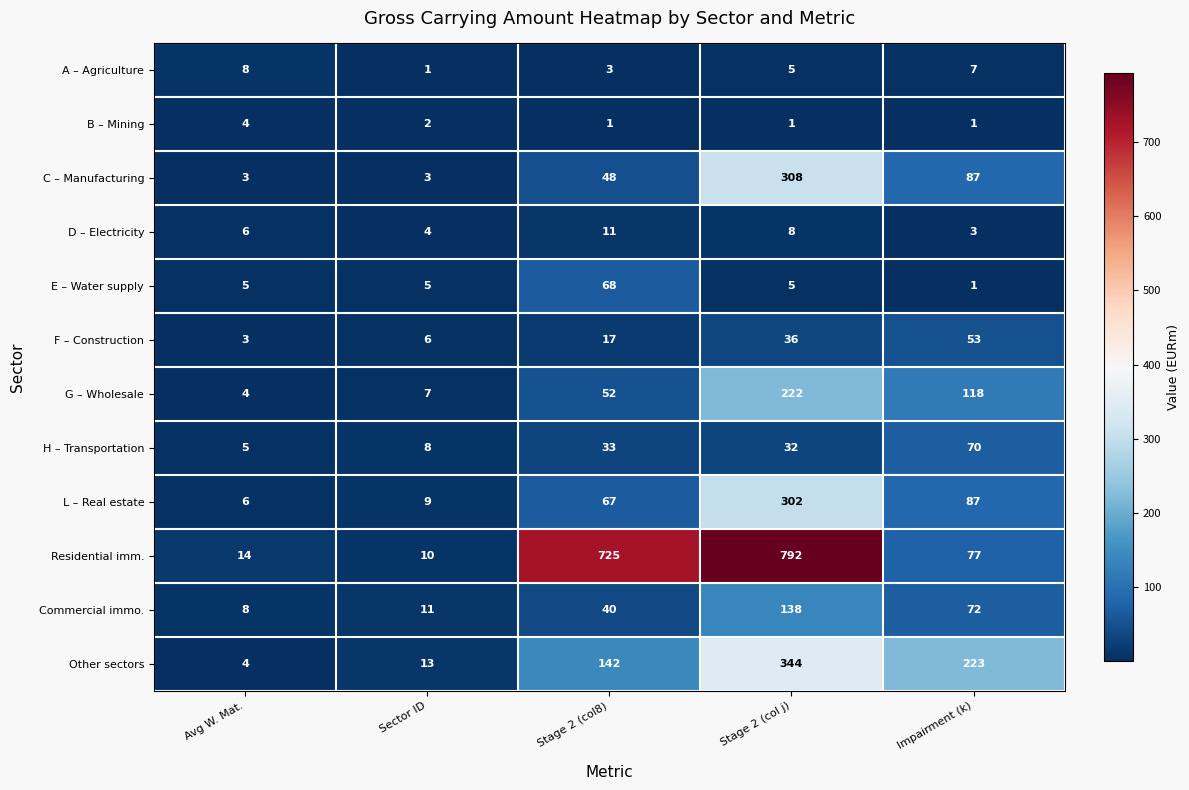

List the series in order of their peak value, highest first.

Residential imm., Other sectors, C – Manufacturing, L – Real estate, G – Wholesale, Commercial immo., H – Transportation, E – Water supply, F – Construction, D – Electricity, A – Agriculture, B – Mining